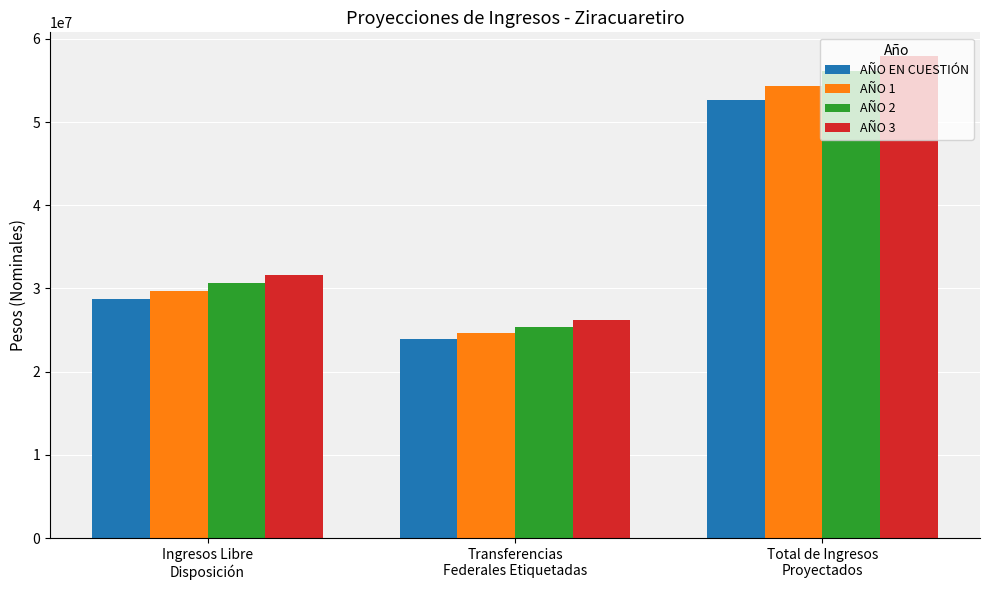

True or false: AÑO EN CUESTIÓN has a value of 52658762.0 at Total de Ingresos
Proyectados.

True